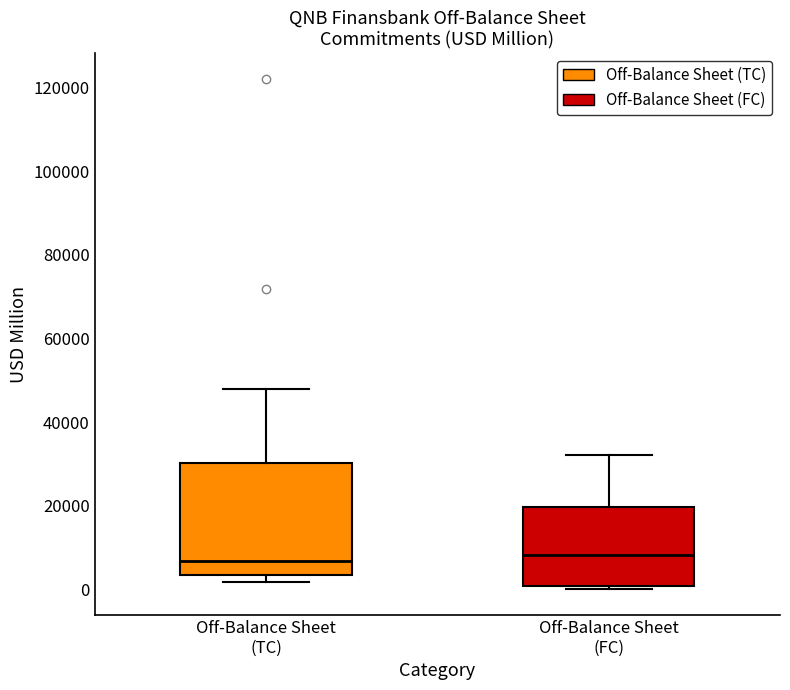

Reading left to right, read every box against the y-axis: the position of its median line, the range the box covers, and the ends of its whiskers. The values are not printed on the chart, so give them approximately, as read against the axis.

Off-Balance Sheet (TC): median 6000, box 4000 to 30000, whiskers 2000 to 48000
Off-Balance Sheet (FC): median 8000, box 0 to 20000, whiskers 0 (just below the box's lower edge) to 32000